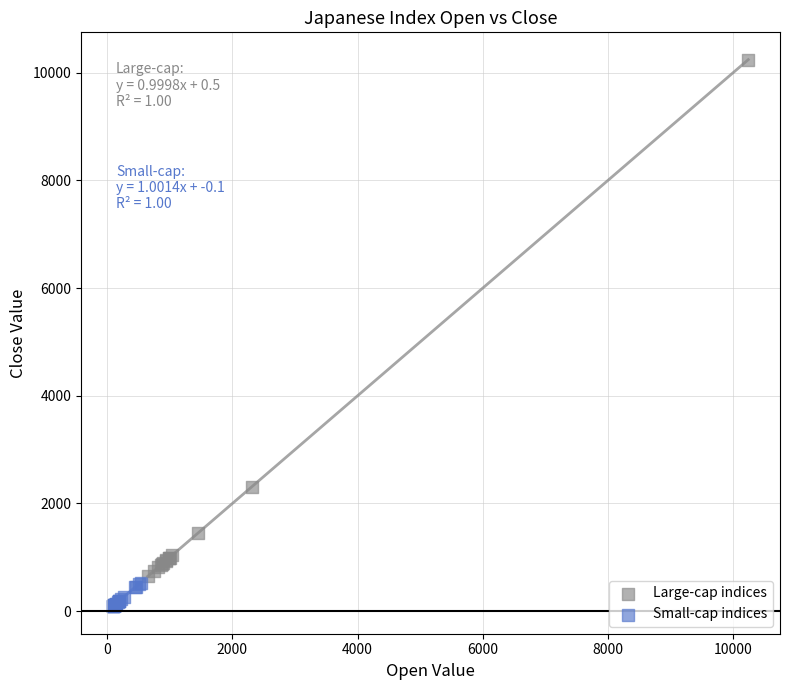

Which series reaches the minimum Y coordinate?

Small-cap indices